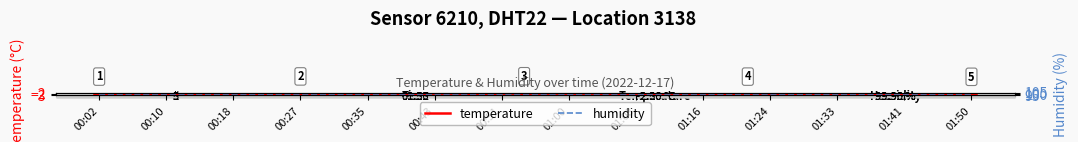

What are all the series names shown in the legend?

temperature, humidity